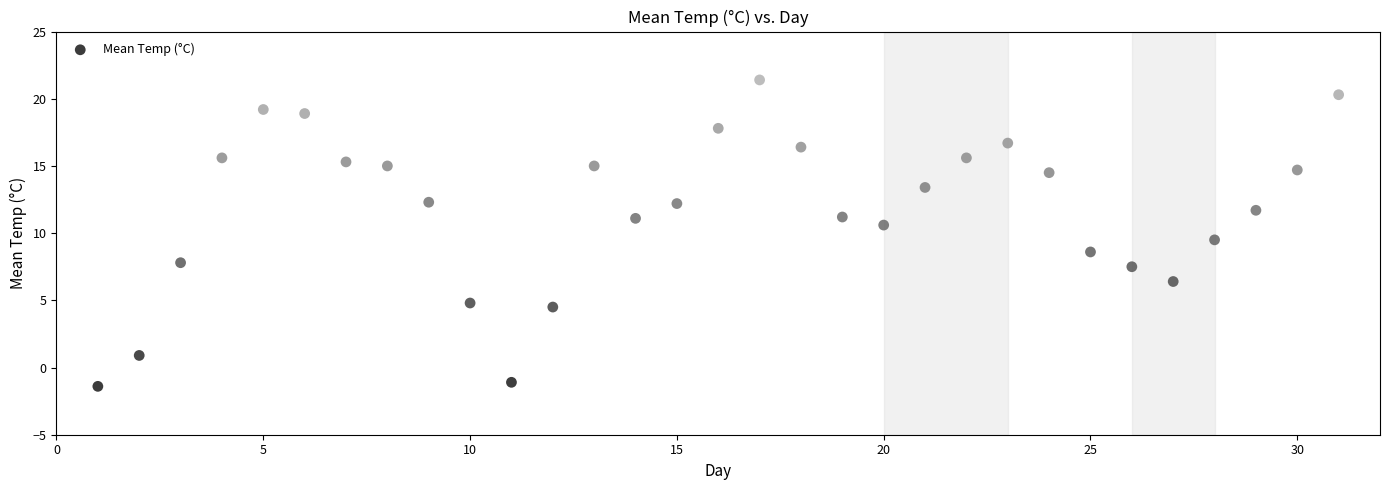

What is the range of X values (max minus min)?

30.0